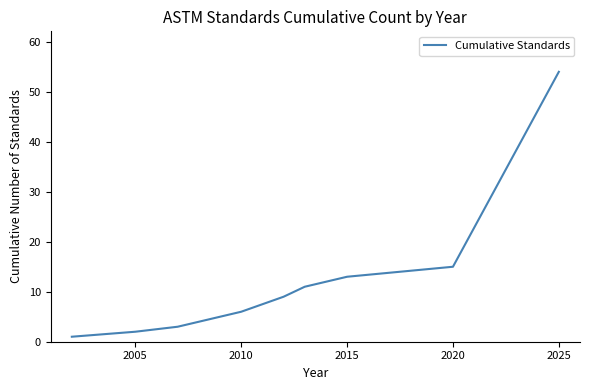

What is the greatest value displayed?

54